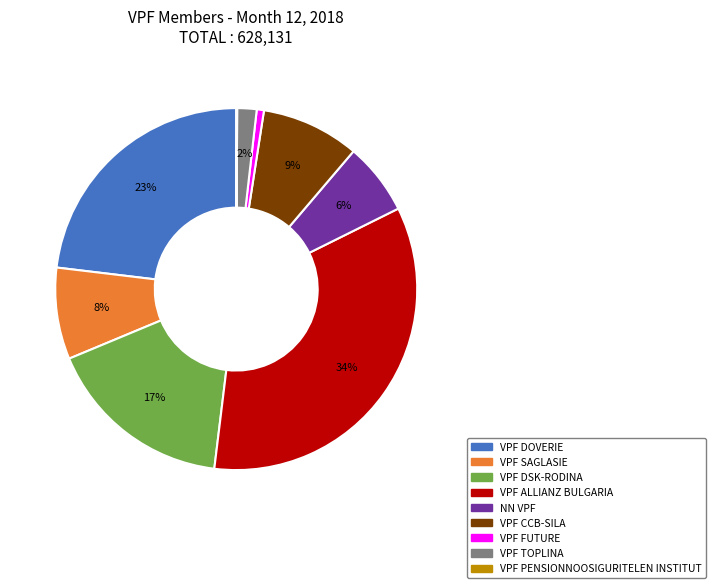

Is NN VPF the majority of the pie?

No